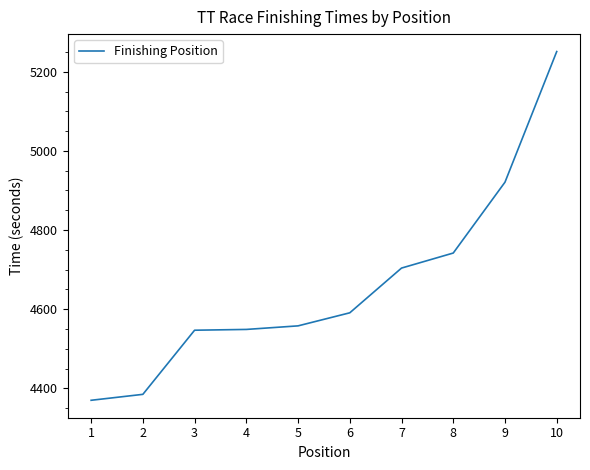

The value at 9 is 2832. True or false?

False